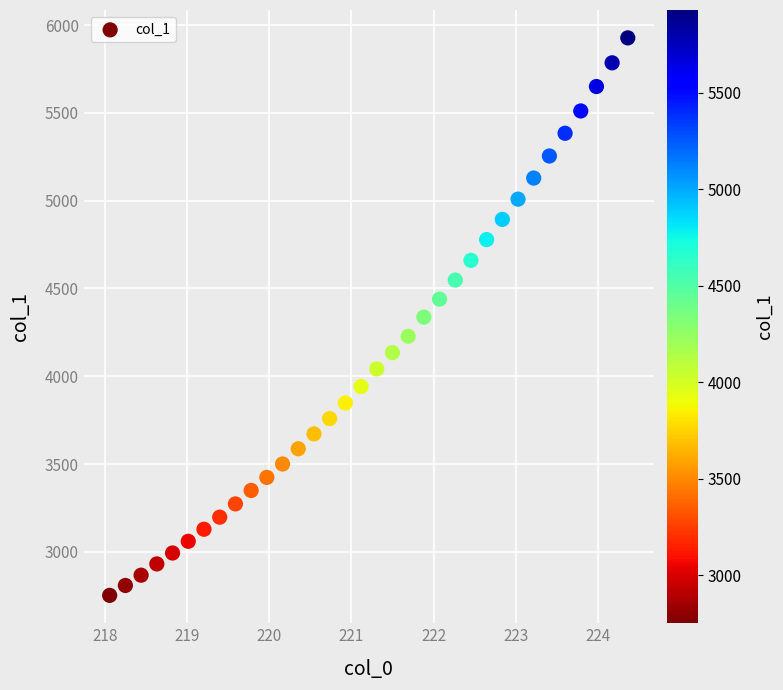

What is the range of Y values (max minus min)?

3176.0